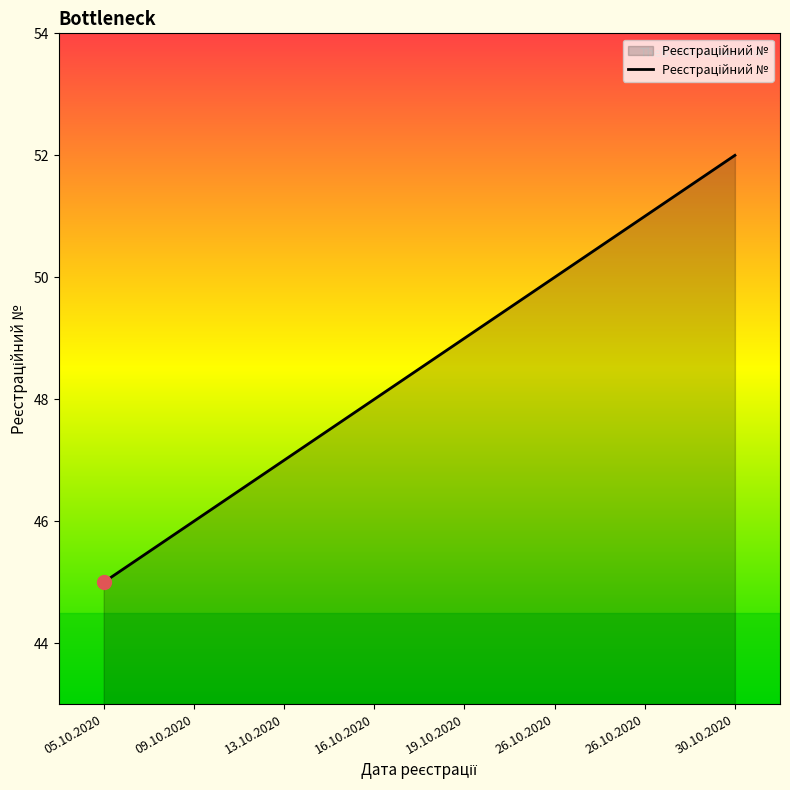

The value at 16.10.2020 is 48. True or false?

True